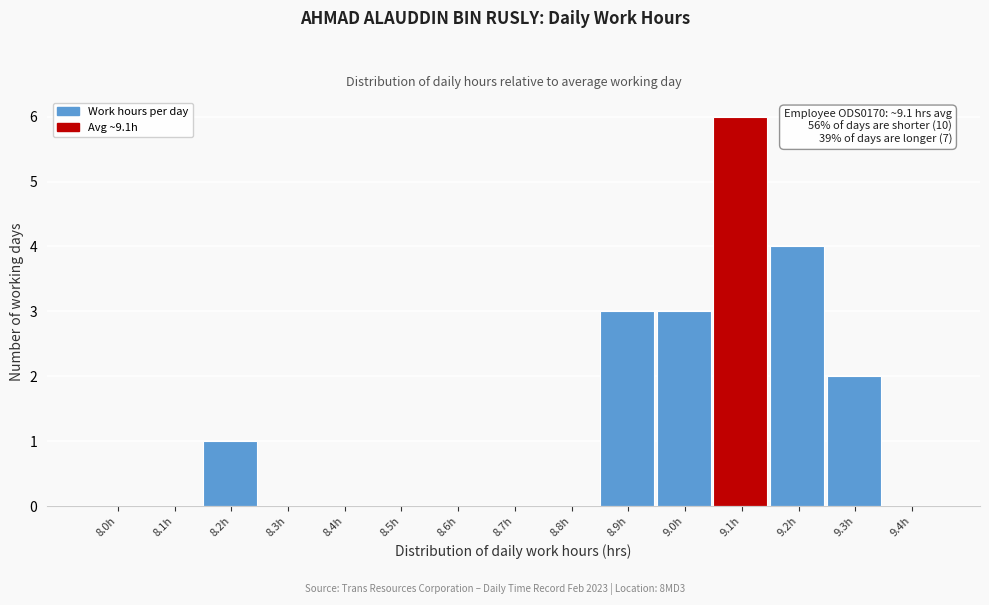

Reading left to right, list all the values displayed in this chart.

8.0h=0	8.1h=0	8.2h=1	8.3h=0	8.4h=0	8.5h=0	8.6h=0	8.7h=0	8.8h=0	8.9h=3	9.0h=3	9.1h=6	9.2h=4	9.3h=2	9.4h=0